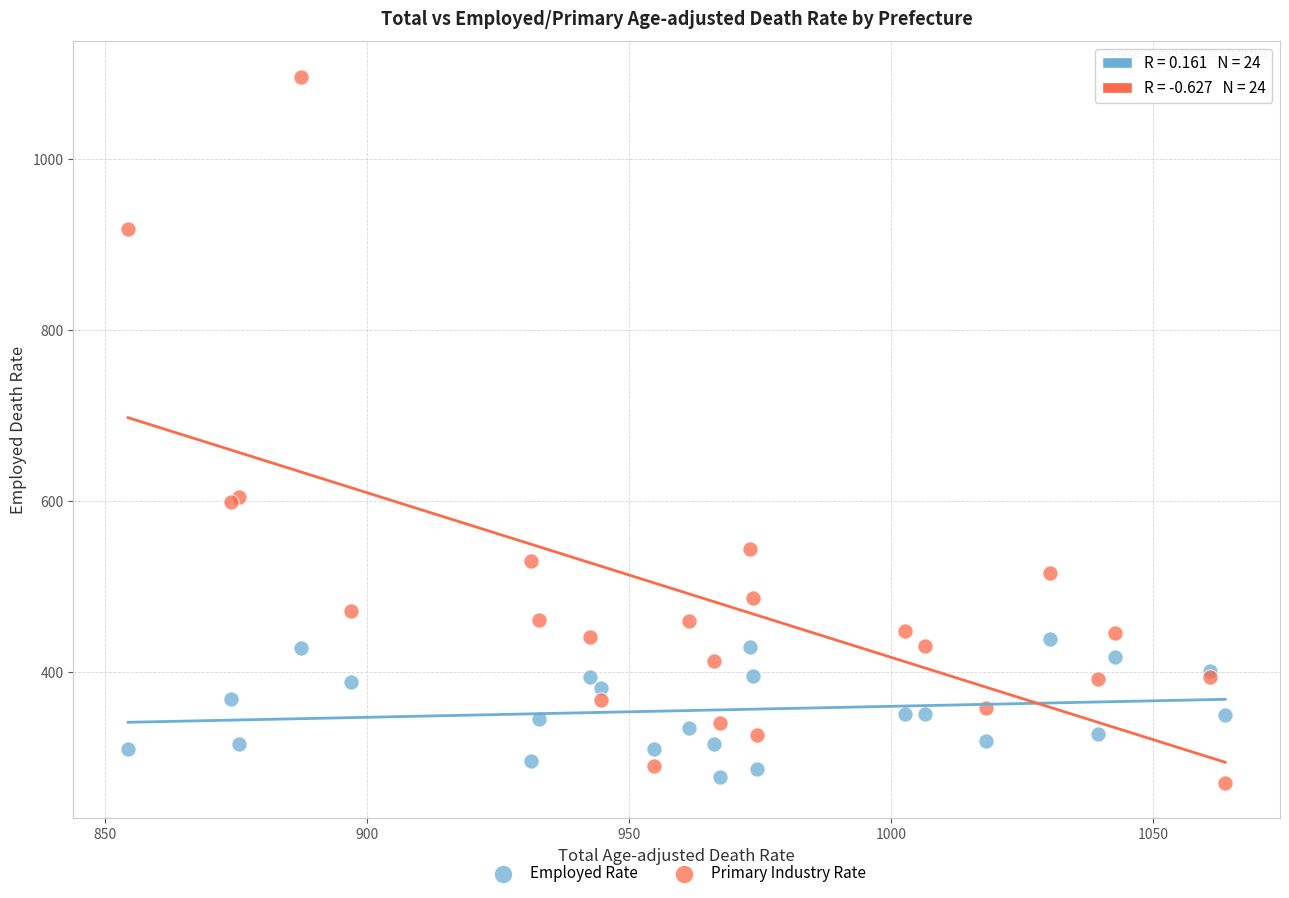

Which series has the widest spread of Y values?

Primary Industry Rate